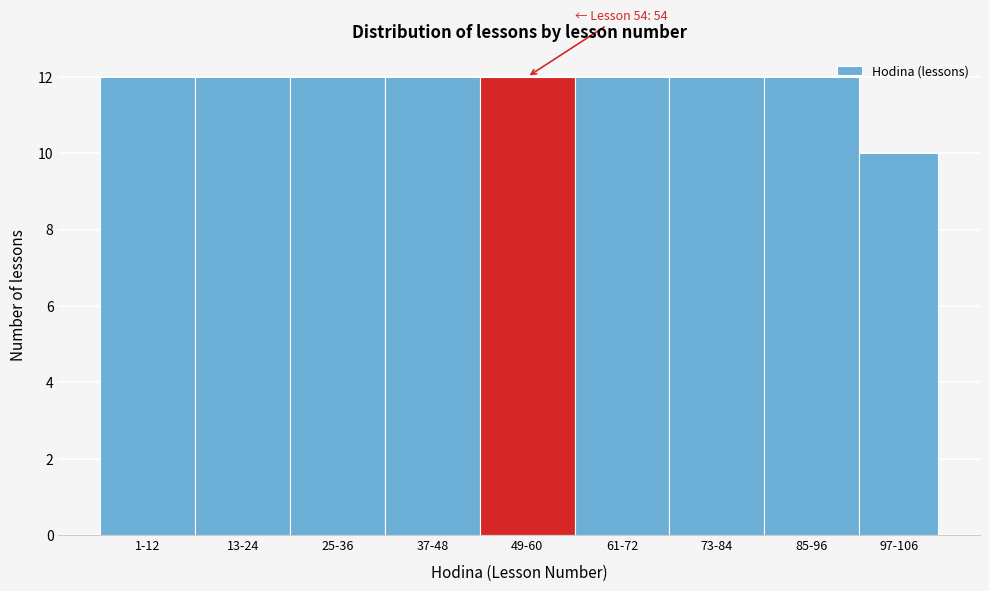

Reading left to right, list all the values displayed in this chart.

12	12	12	12	12	12	12	12	10